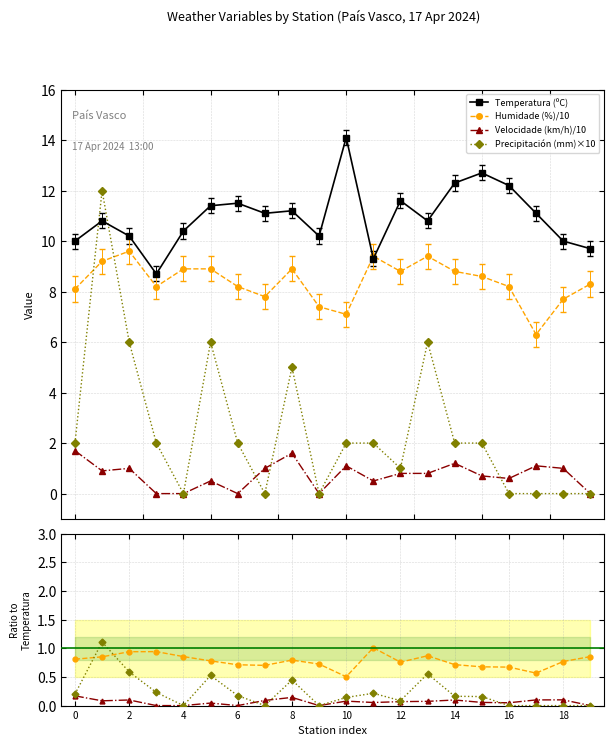

Does the chart display data point markers on the line(s)?

Yes